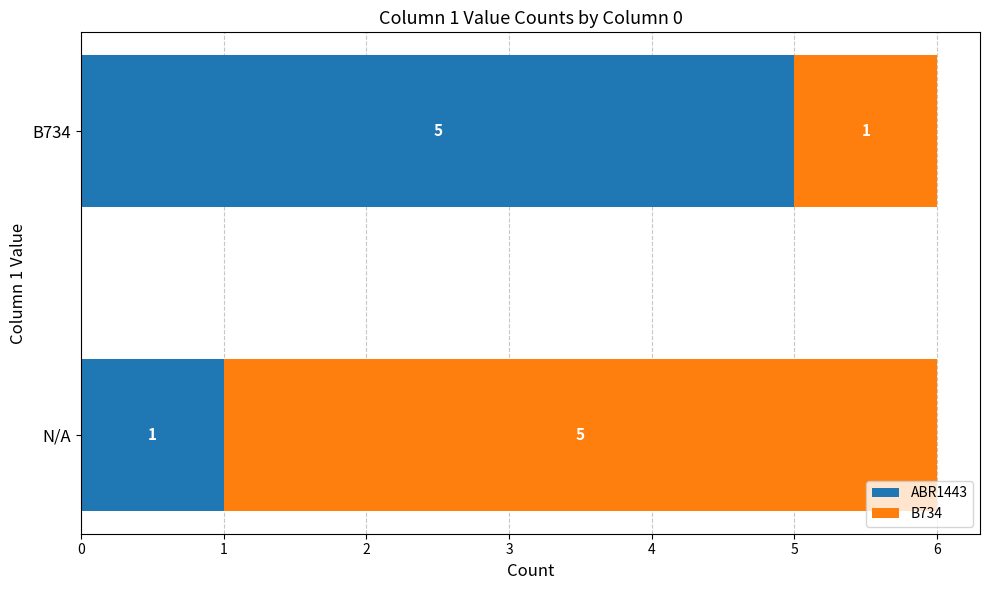

What is the maximum value for ABR1443?

5